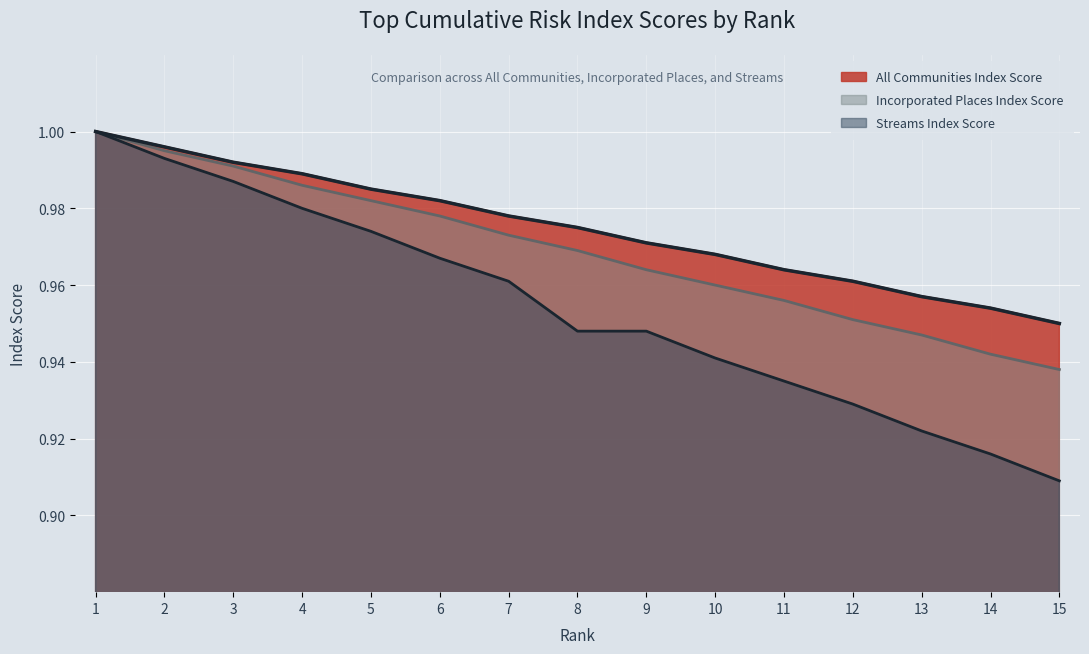

Rank the series by their average value, from lowest to highest.

Streams Index Score, Incorporated Places Index Score, All Communities Index Score